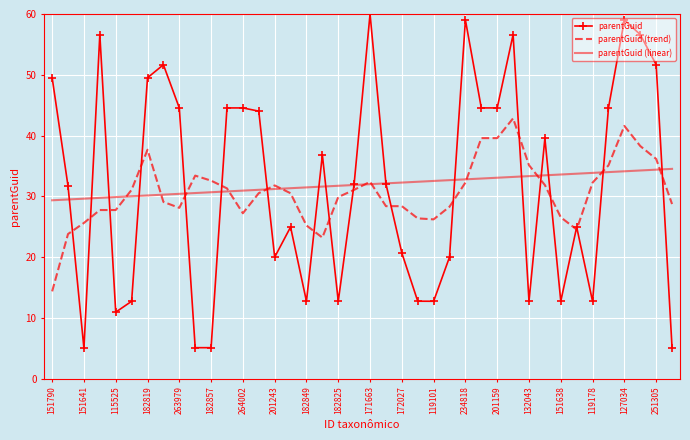

Which series has the largest range (max minus min)?

parentGuid